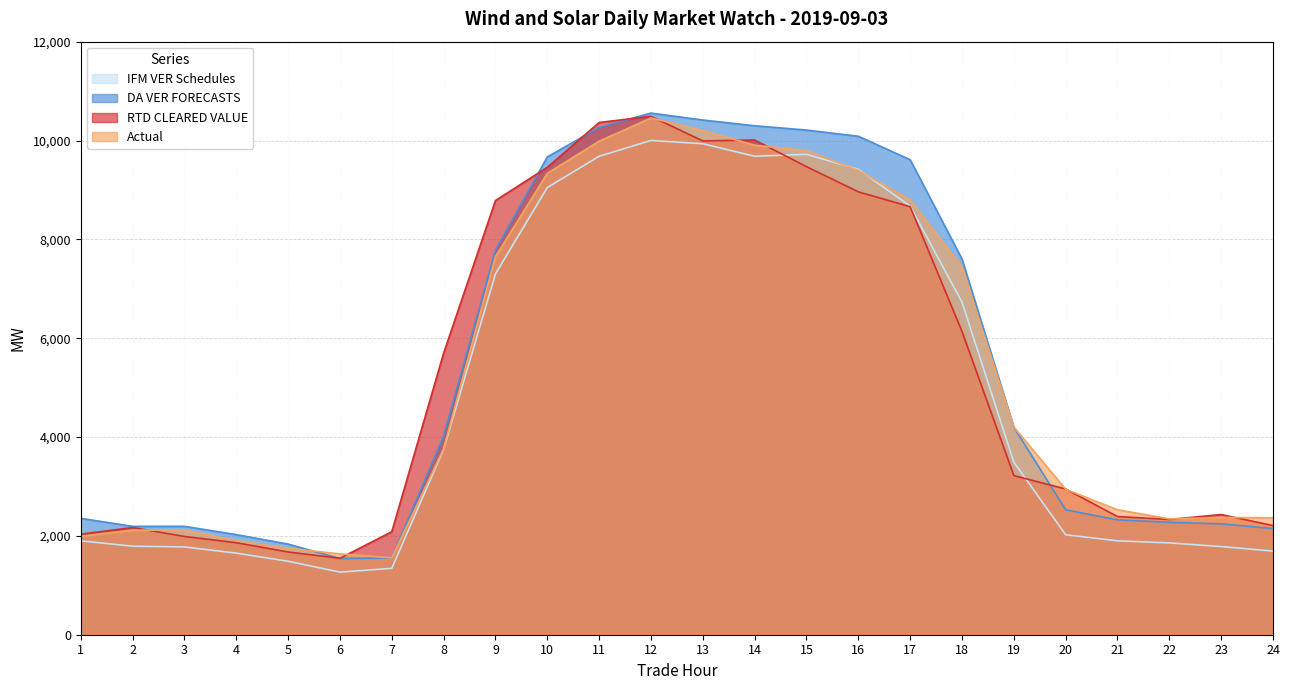

Which category has the highest value across all series?

12